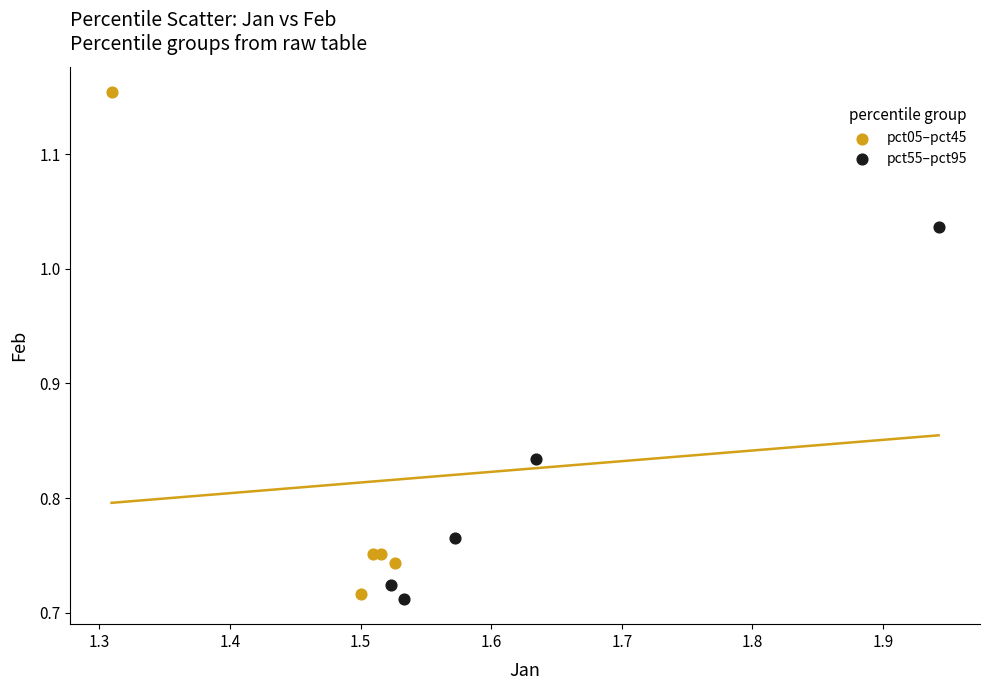

Which series has the largest Y range (max minus min)?

pct05–pct45